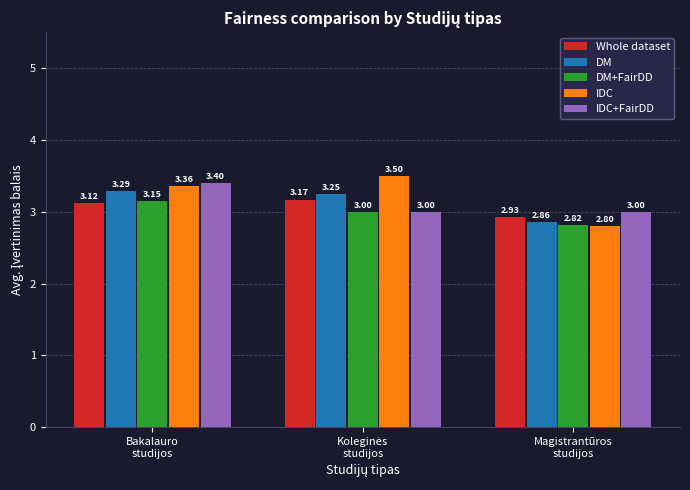

List the series in order of their peak value, lowest first.

DM+FairDD, Whole dataset, DM, IDC+FairDD, IDC